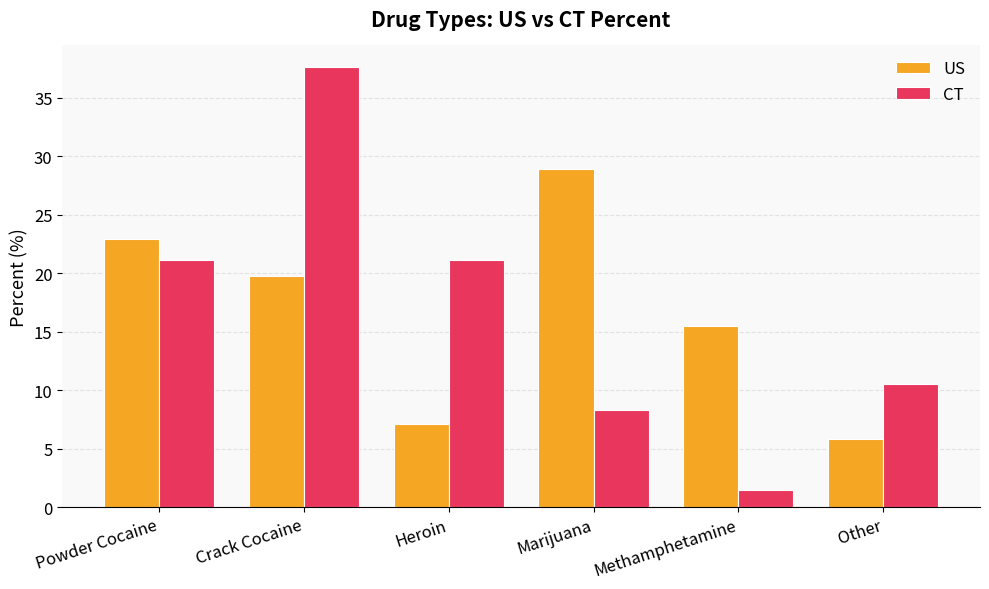

What is the total value across all series at Methamphetamine?

17.0